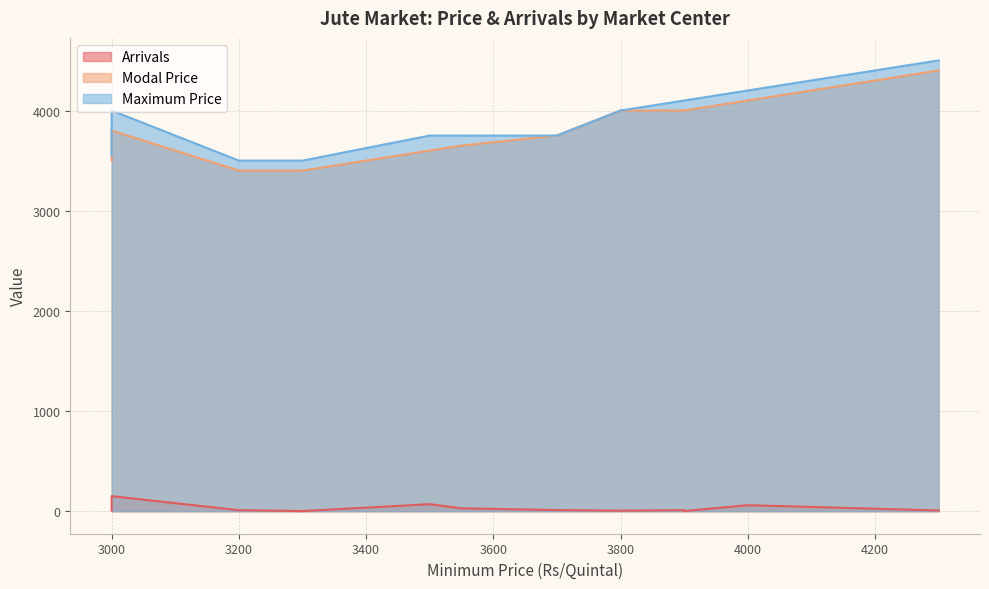

At how many categories does at least one series exceed 417?

14